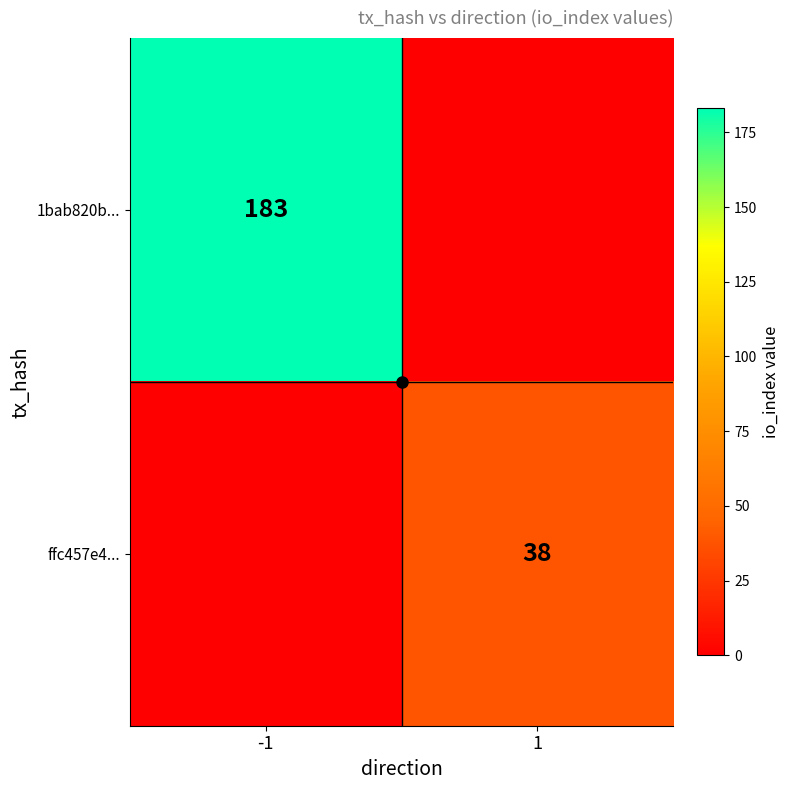

What is the average value of the ffc457e4... series?

19